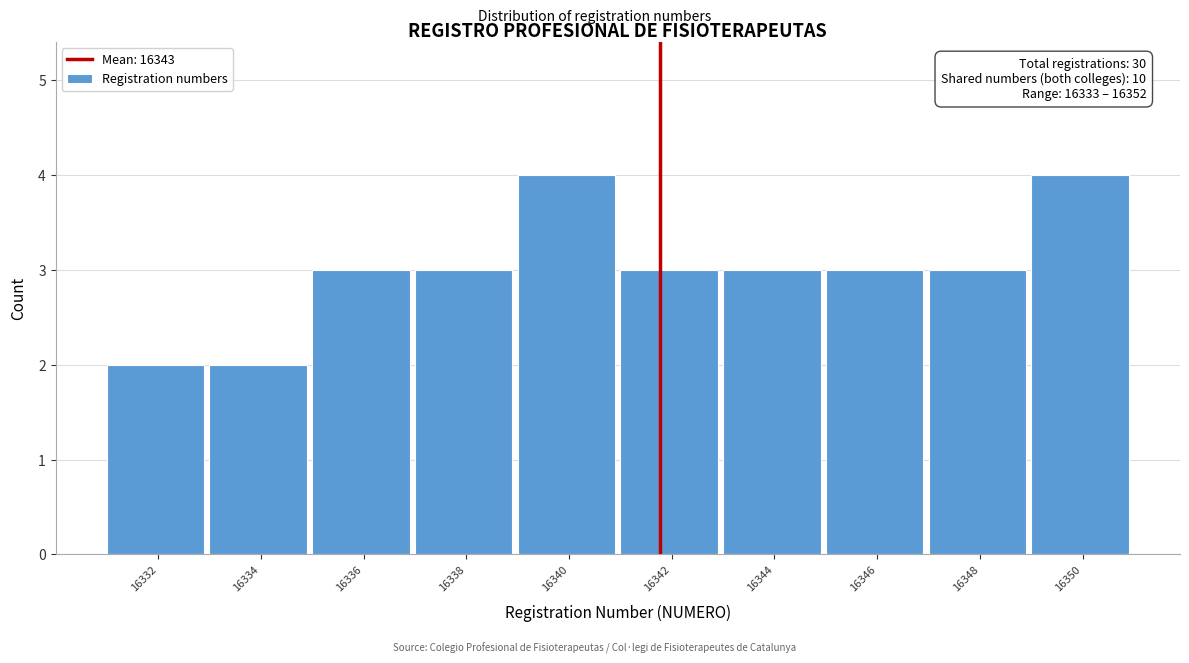

Reading left to right, what are all the values shown in this chart?

2	2	3	3	4	3	3	3	3	4